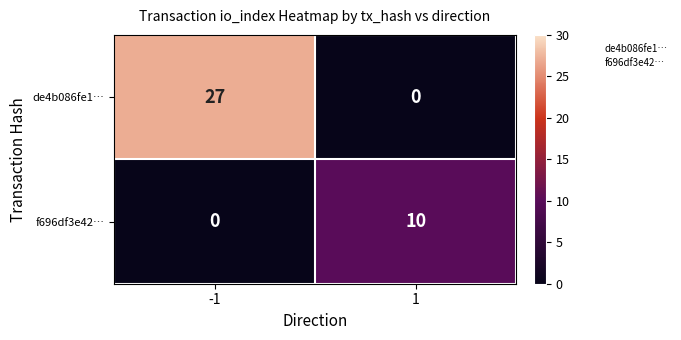

What is the difference between the maximum and minimum values in the f696df3e42… series?

10